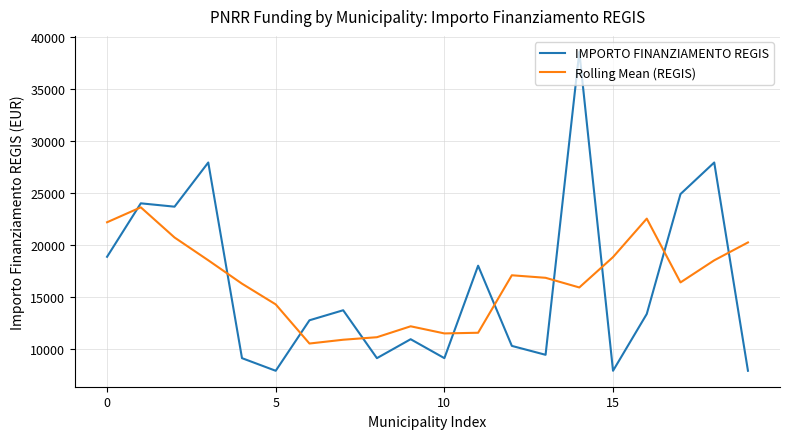

Which series has the largest range (max minus min)?

IMPORTO FINANZIAMENTO REGIS